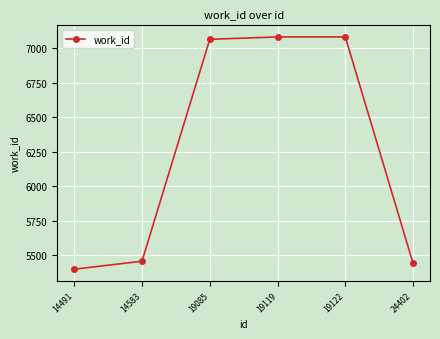

What is the value of the 5th point from the left?

7080